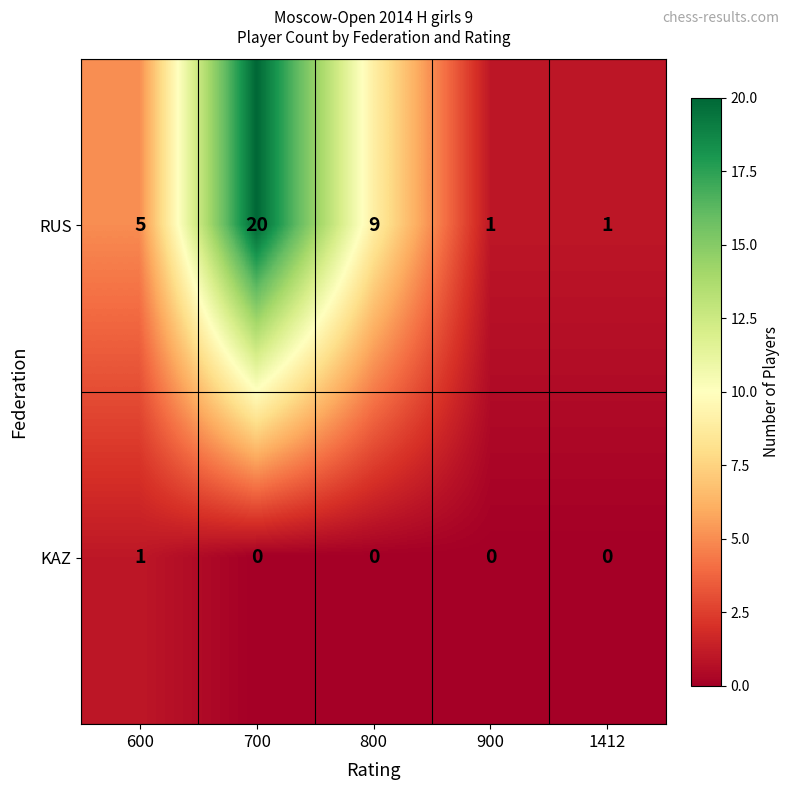

Reading right to left, extract all data points from this chart.

RUS: 1	1	9	20	5
KAZ: 0	0	0	0	1